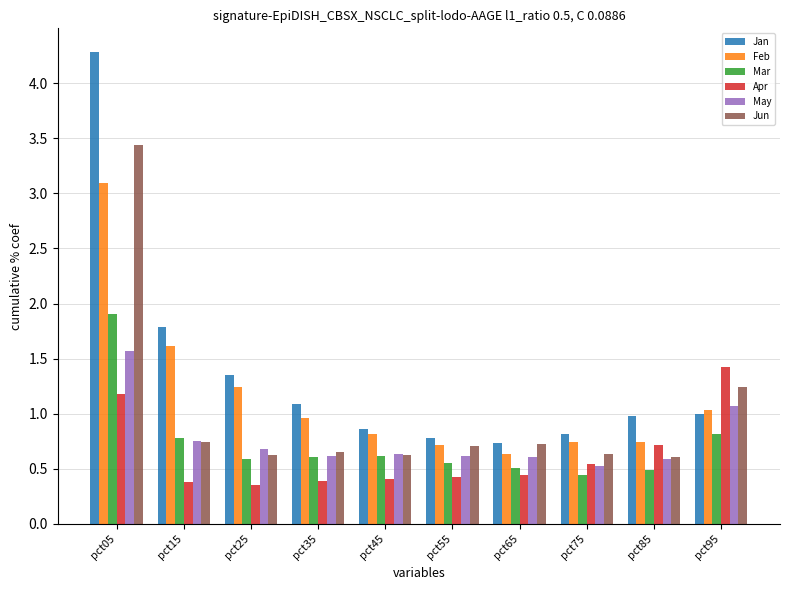

What is the difference between the maximum and minimum values in the Mar series?

1.5